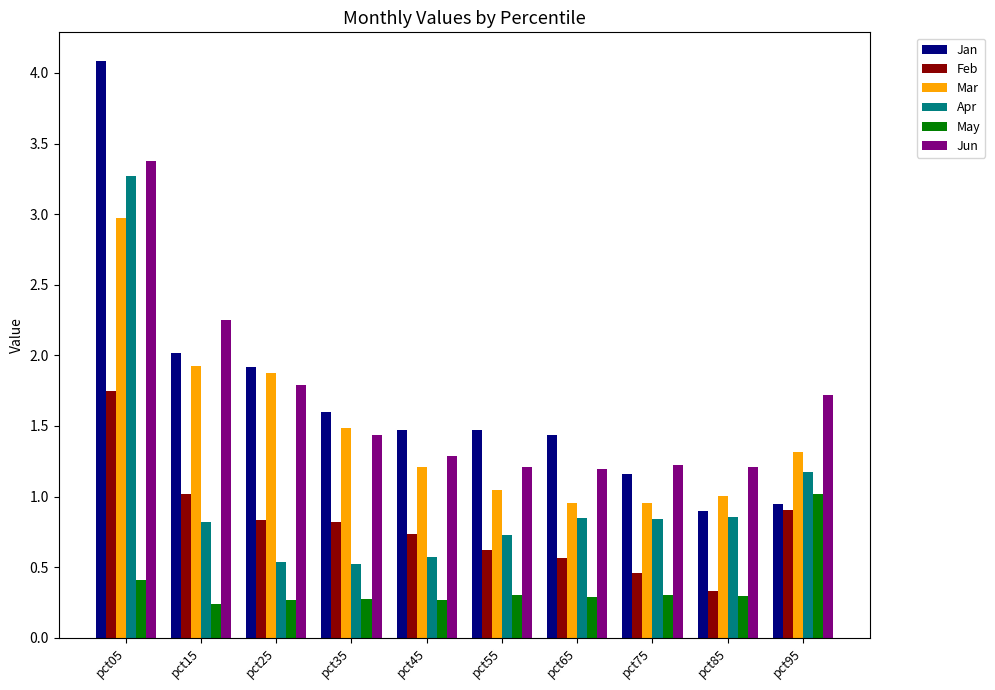

Rank the series by their maximum value, from lowest to highest.

May, Feb, Mar, Apr, Jun, Jan